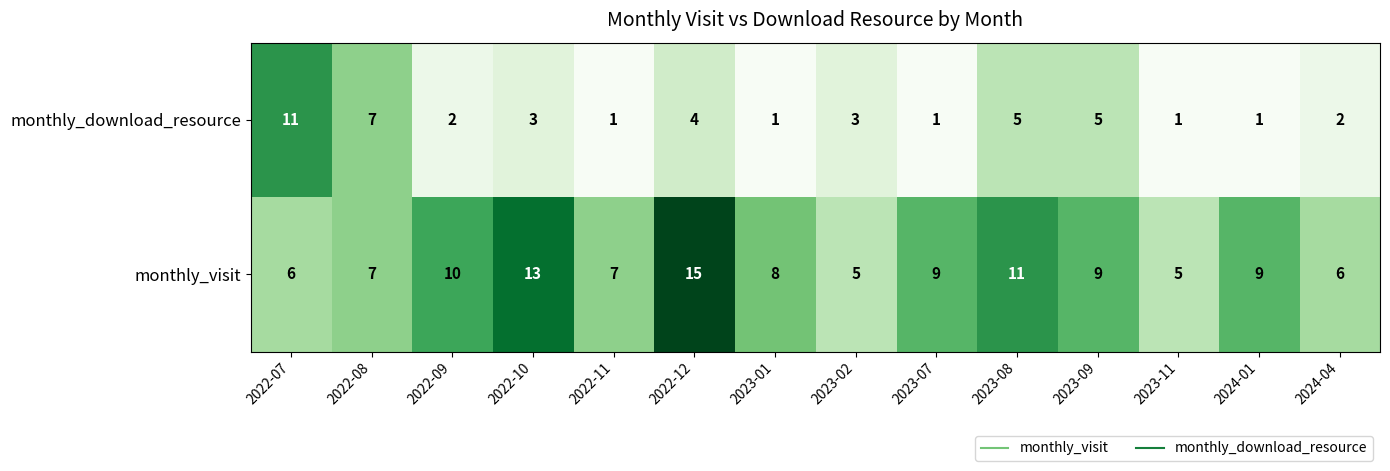

The value of monthly_download_resource at 2023-02 is 5. True or false?

False